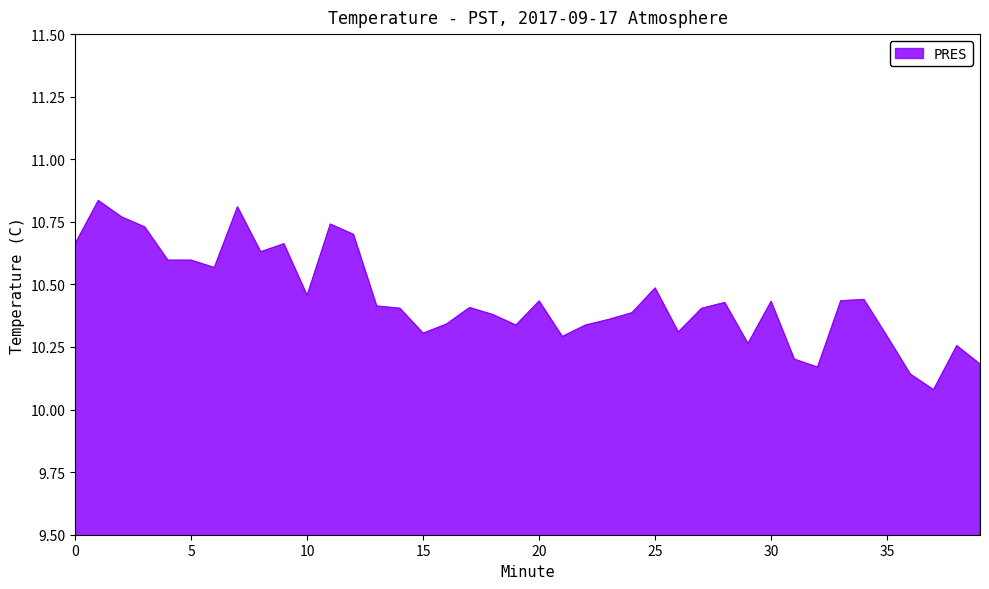

Does the chart have visible grid lines?

No